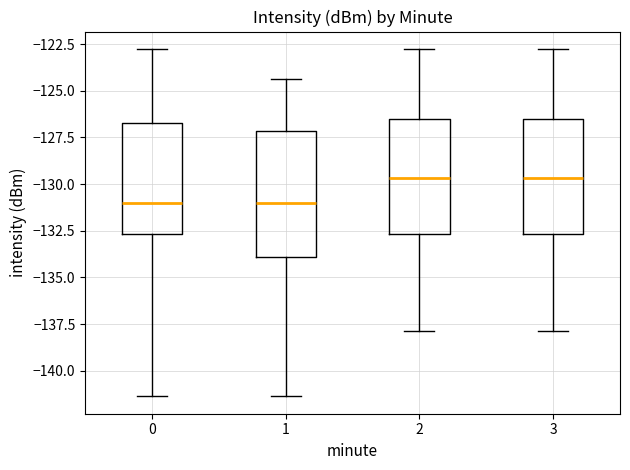

Reading left to right, transcribe this box plot: for each box, give where its median line is, the range the box spans, and where its two whiskers end, as read against the y-axis. The values are not printed on the chart, so give them approximately, as read against the axis.

0: median -131.0, box -132.5 to -126.5, whiskers -141.5 to -123.0
1: median -131.0, box -134.0 to -127.0, whiskers -141.5 to -124.5
2: median -129.5, box -132.5 to -126.5, whiskers -138.0 to -123.0
3: median -129.5, box -132.5 to -126.5, whiskers -138.0 to -123.0